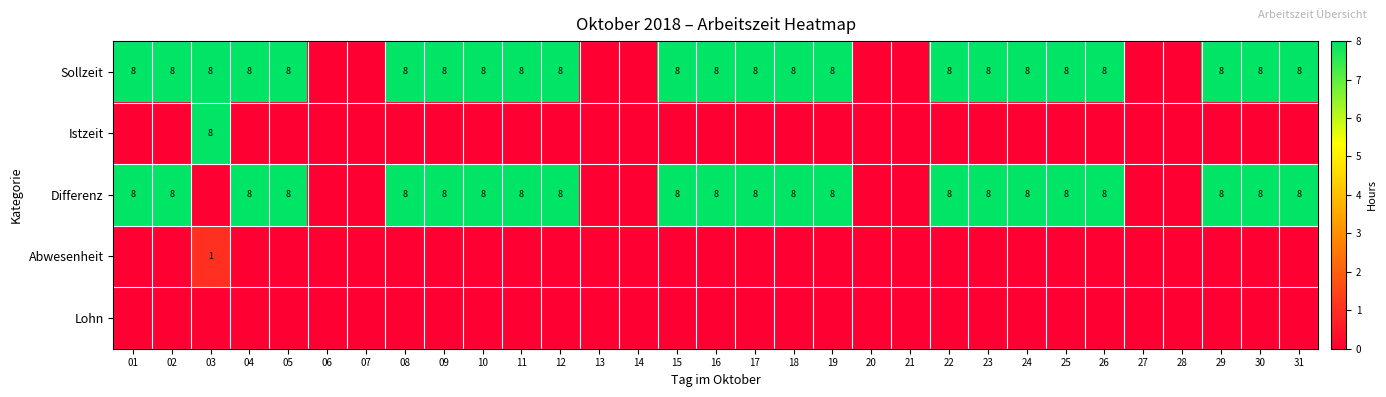

Is it true that Sollzeit equals 12 at 03?

False